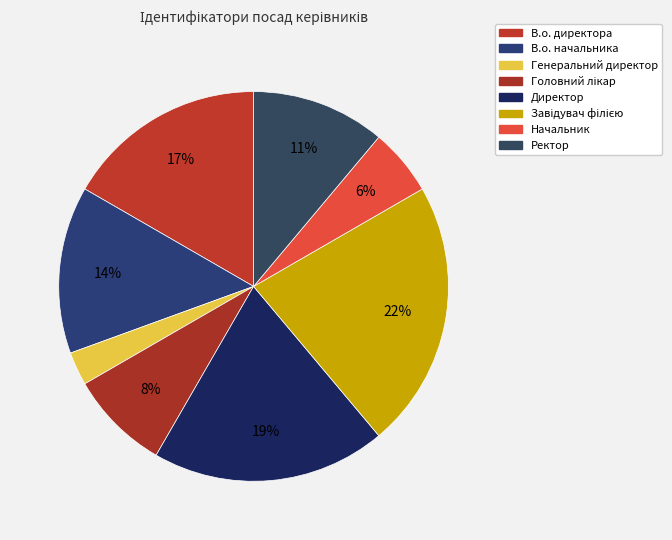

How many slices are in this pie chart?

8